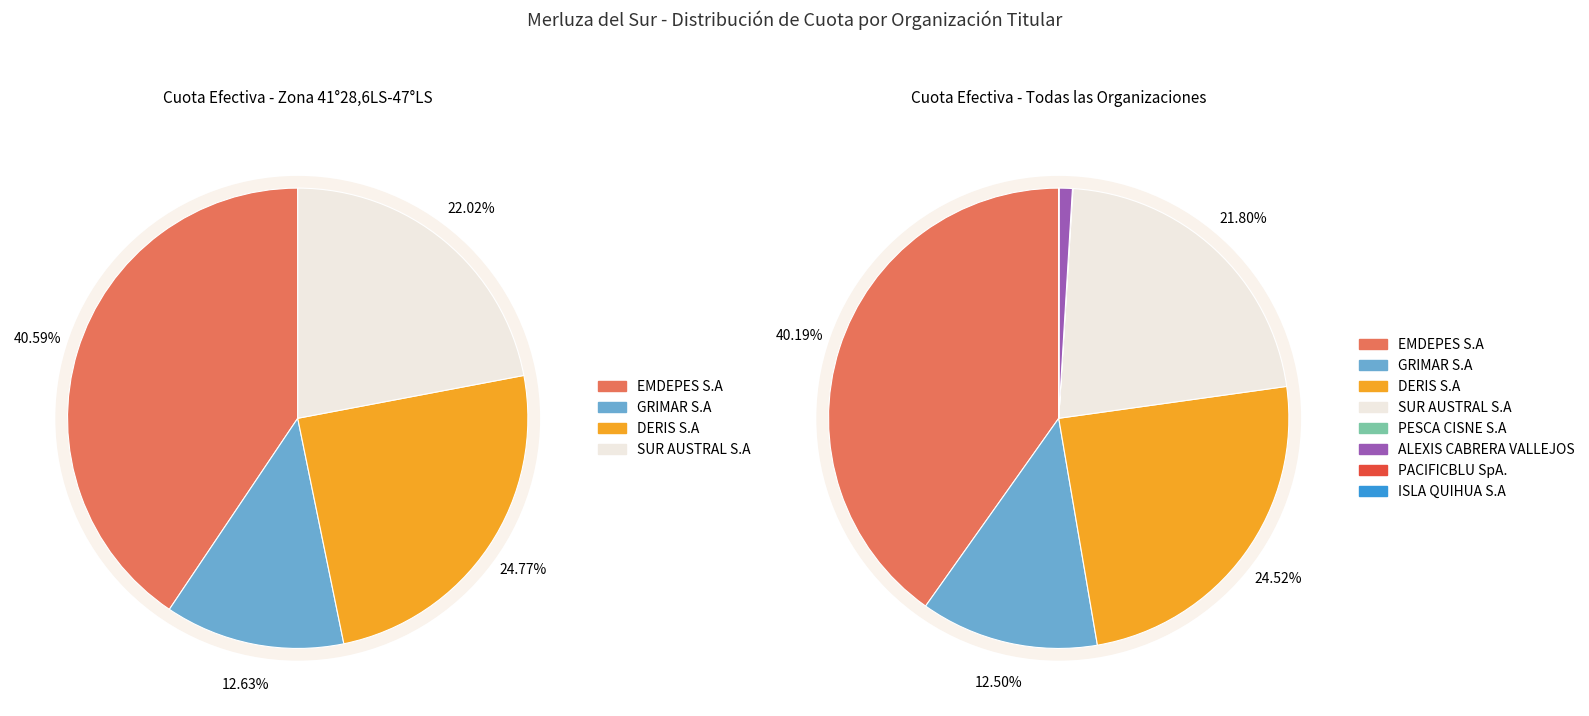

To the nearest percent, what portion does DERIS S.A represent?

25%